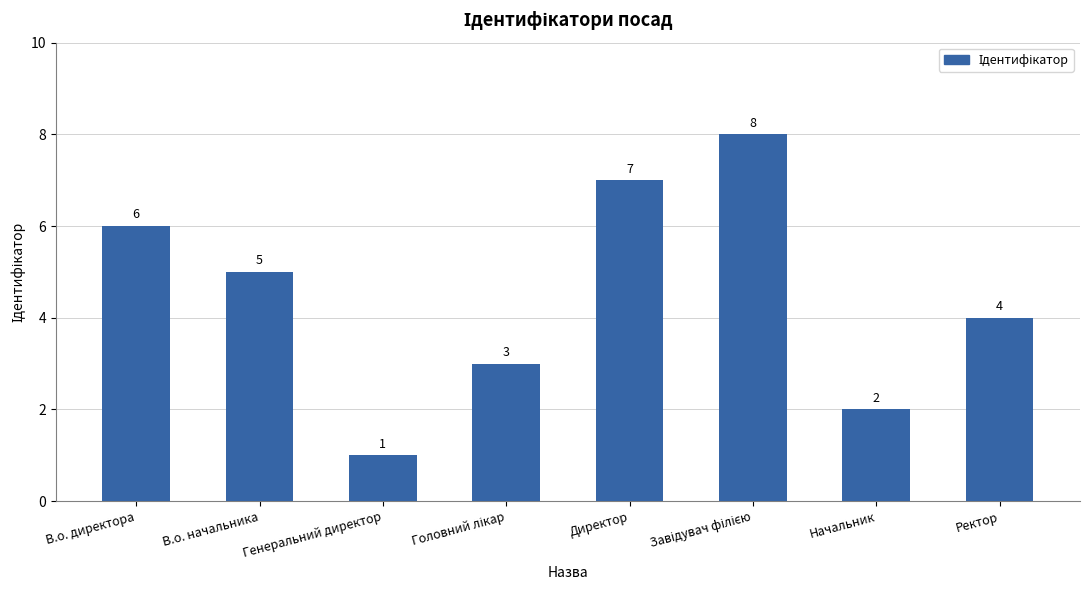

Is it true that the value at Генеральний директор is 1?

True